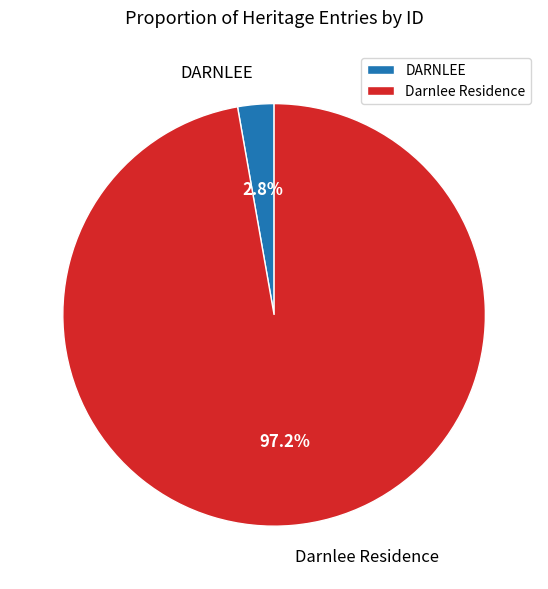

Does any single category account for the majority?

Yes